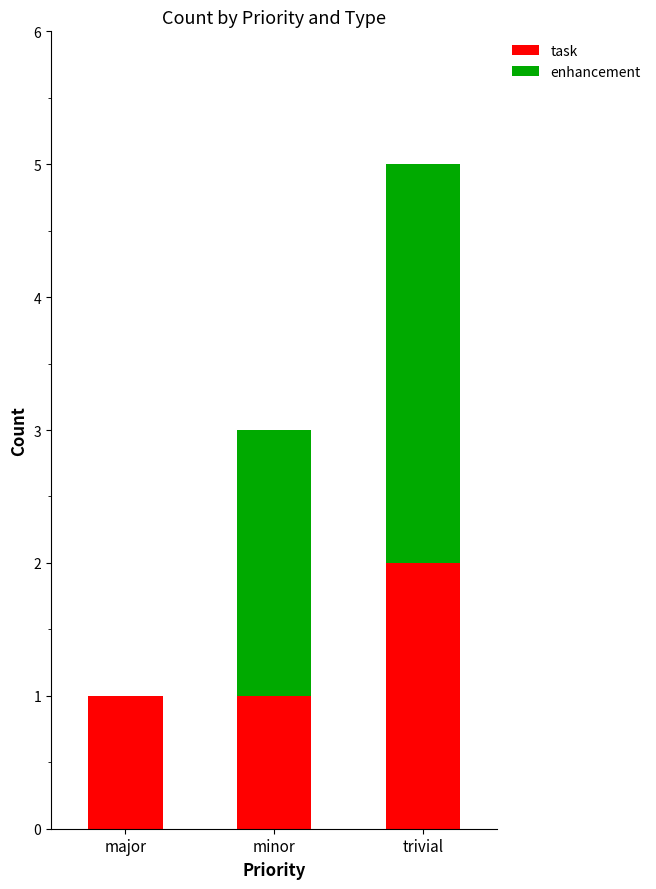

Count the task values in the range 1 to 2.

3